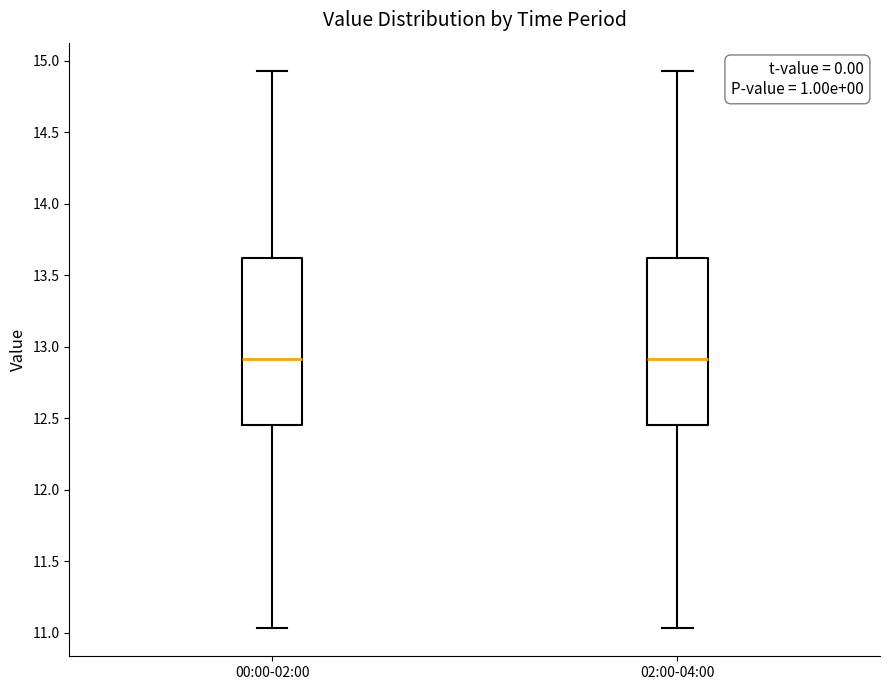

Where does the median line of the box for 02:00-04:00 sit on the y-axis? The values are not printed on the chart, so give them approximately, as read against the axis.

12.90